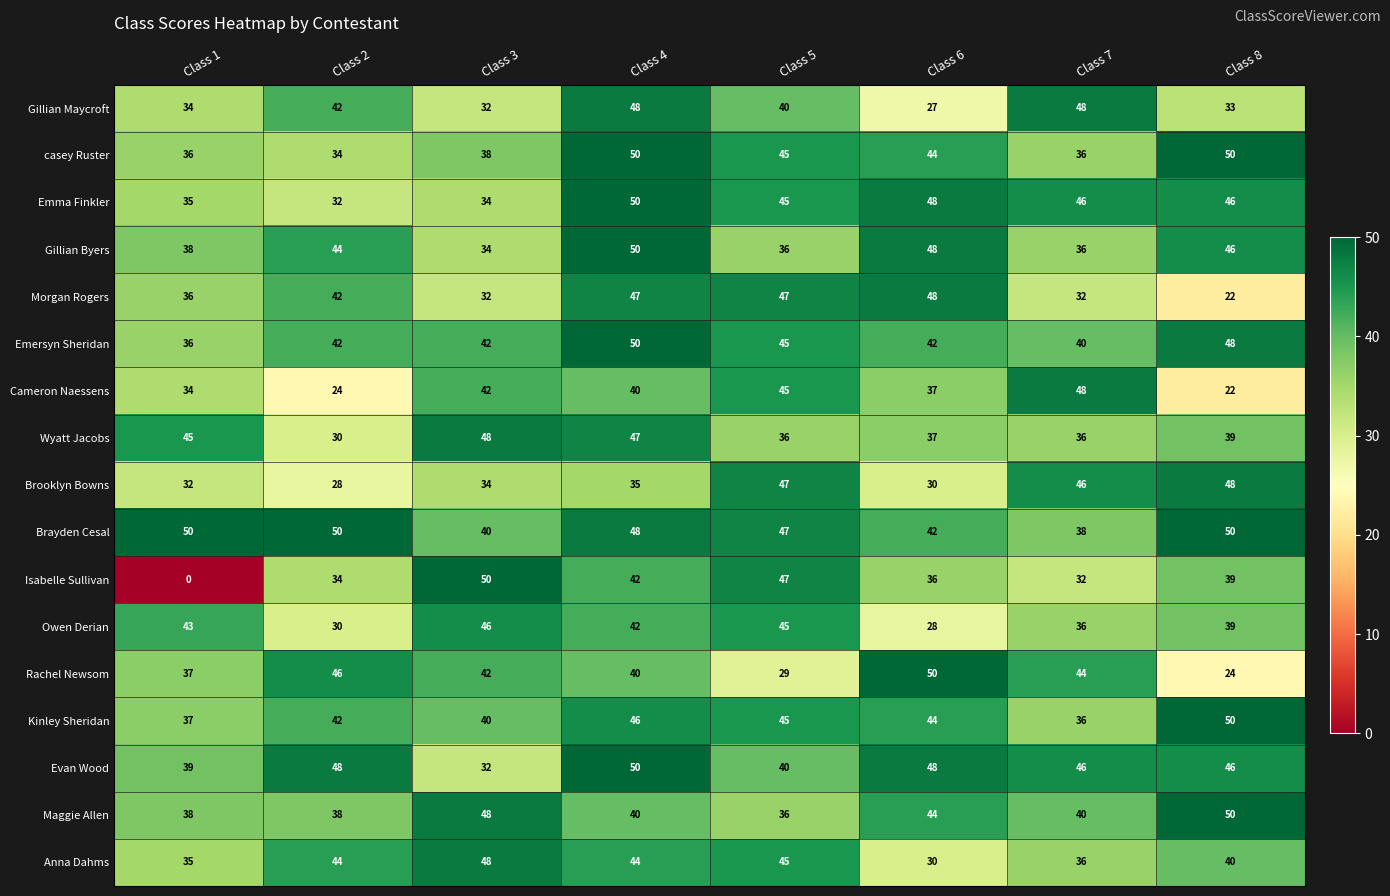

What is the difference between the highest and lowest values at Class 3?

18